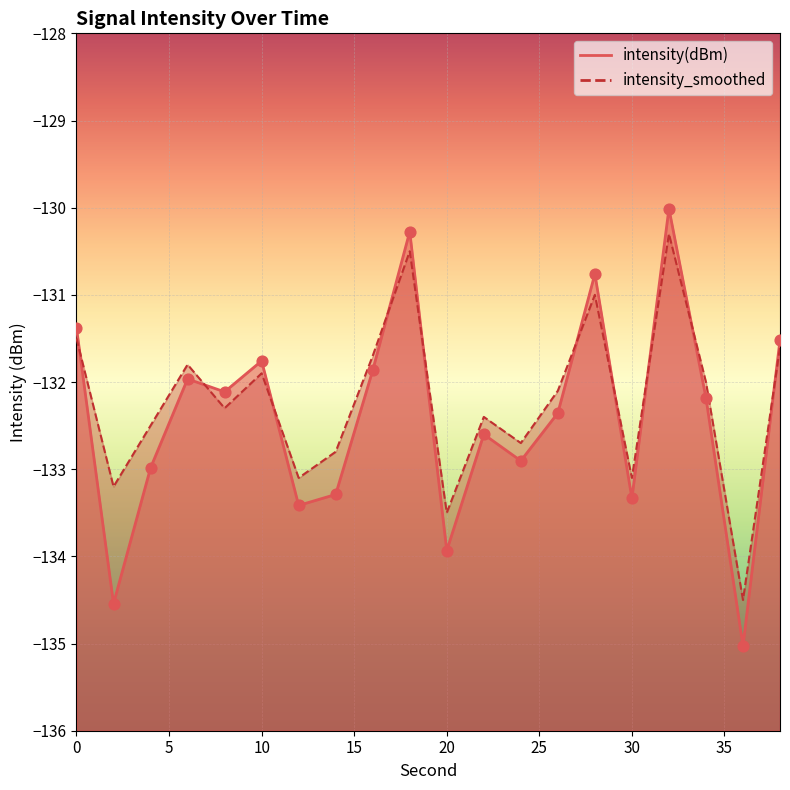

Which series reaches the maximum Y coordinate?

intensity(dBm)